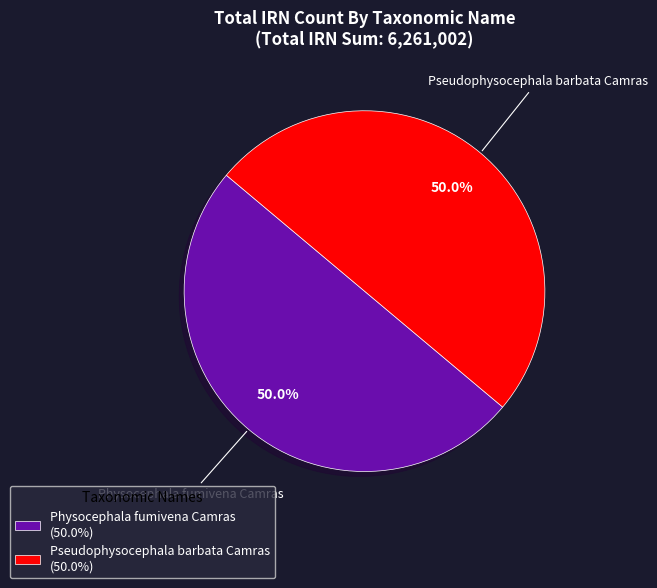

Is the sum of Pseudophysocephala barbata Camras (50.0%) and Physocephala fumivena Camras (50.0%) greater than half?

Yes